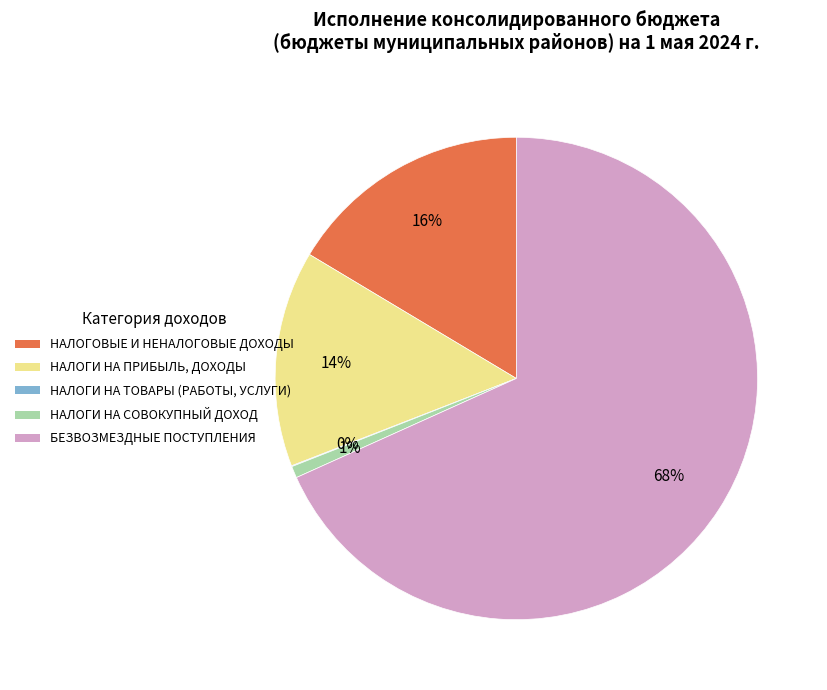

Which category accounts for the majority?

БЕЗВОЗМЕЗДНЫЕ ПОСТУПЛЕНИЯ